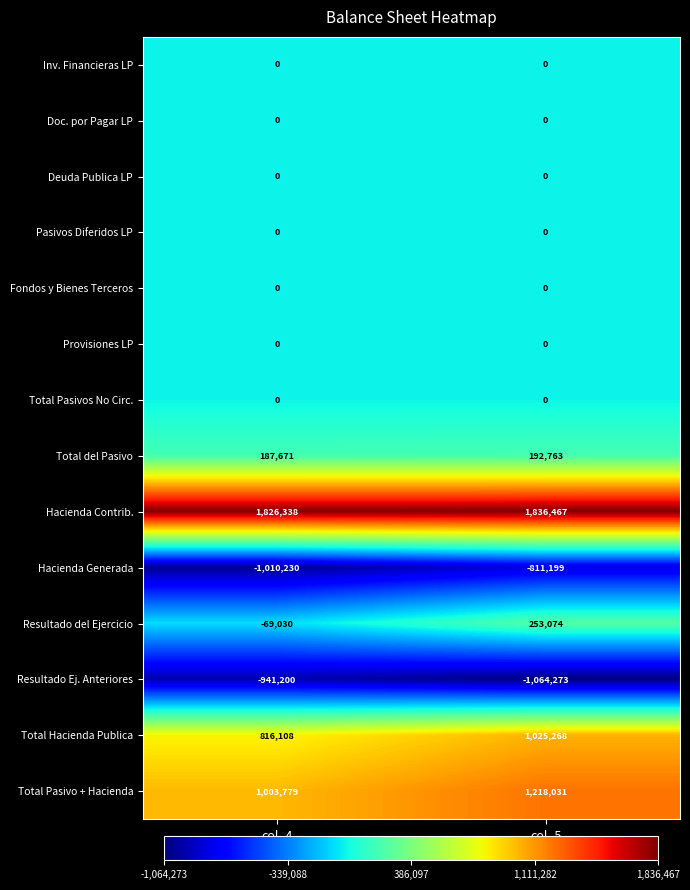

Count the number of data series in this chart.

14